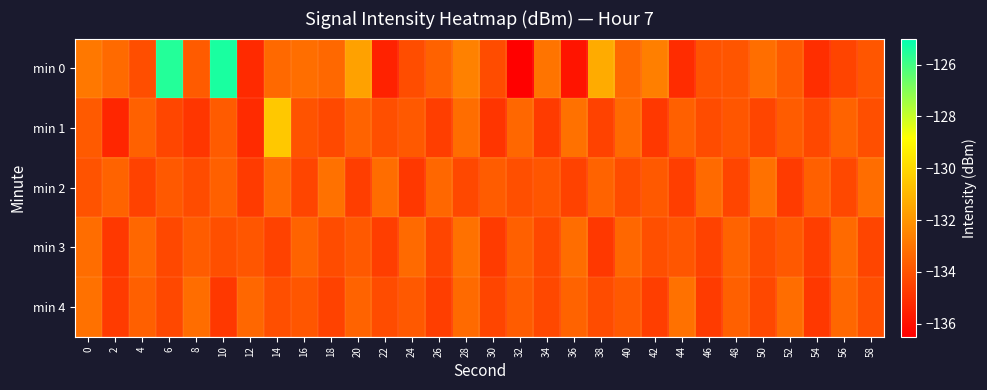

What is the greatest value displayed?

-125.4